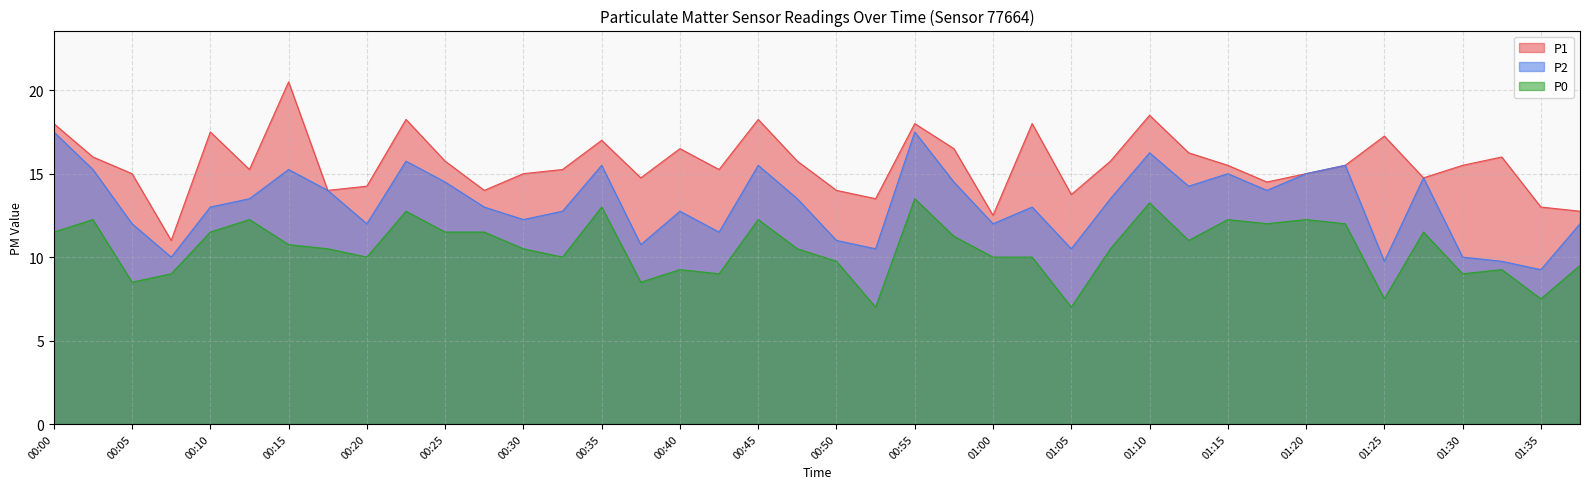

What is the label of the 6th point from the left?

00:12